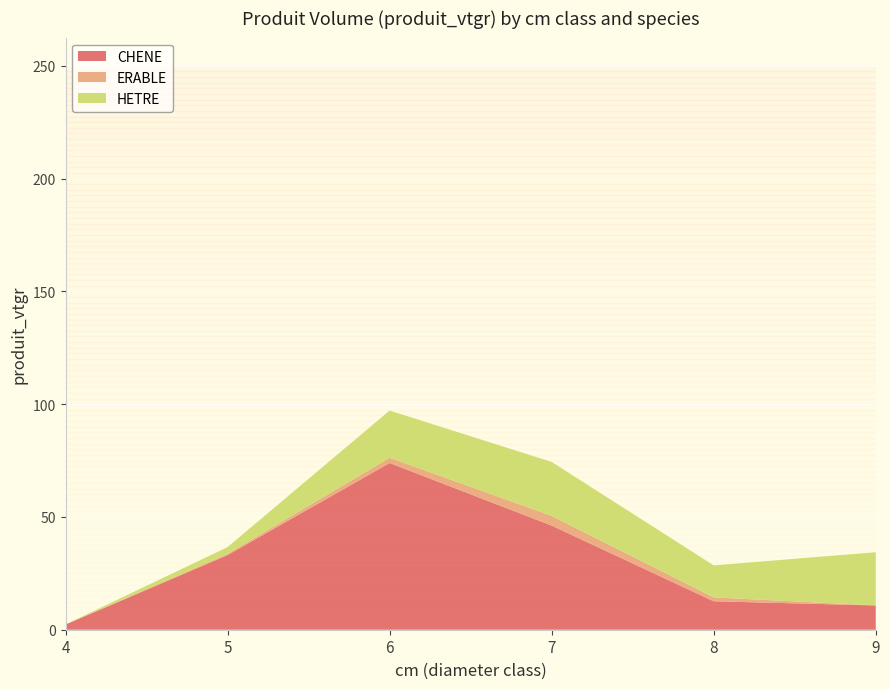

Reading left to right, list all the values displayed in this chart.

CHENE: 4=2.3	5=33.1	6=73.9	7=46.2	8=12.6	9=10.8
ERABLE: 4=0.0	5=0.5	6=2.3	7=4.3	8=1.7	9=0.0
HETRE: 4=0.0	5=3.0	6=20.9	7=23.9	8=14.2	9=23.6